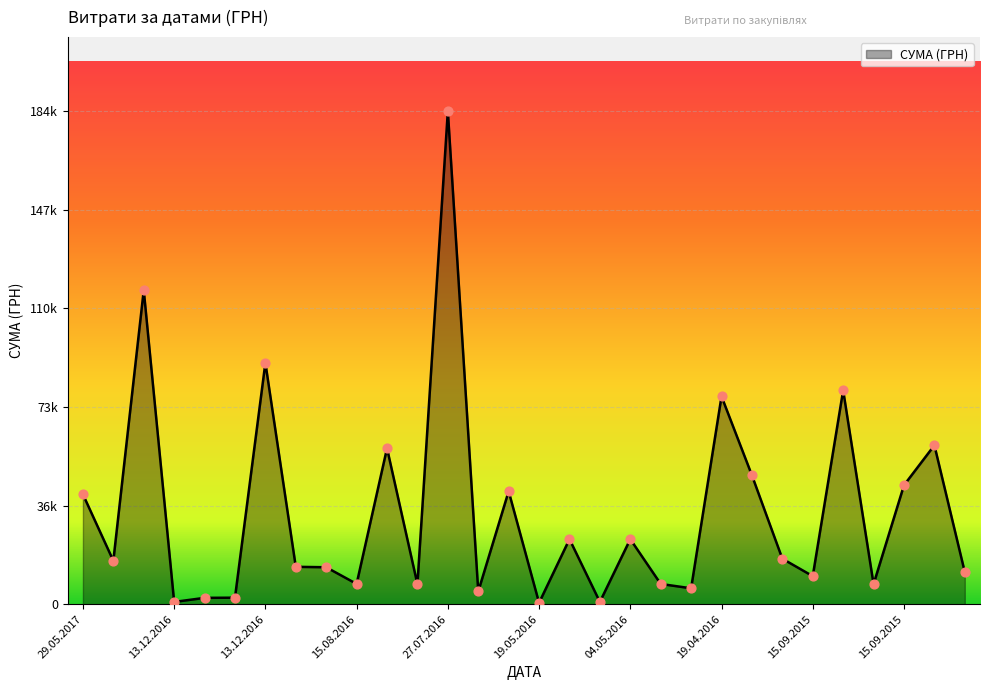

Does the chart have visible grid lines?

Yes